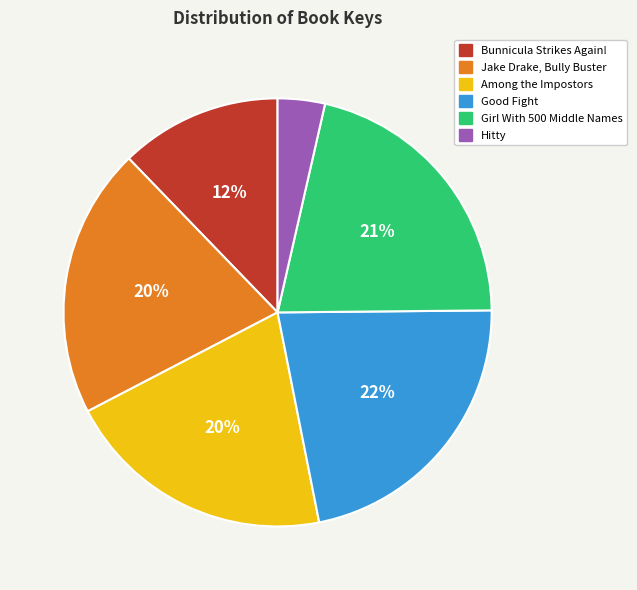

Which slice is the smallest?

Hitty